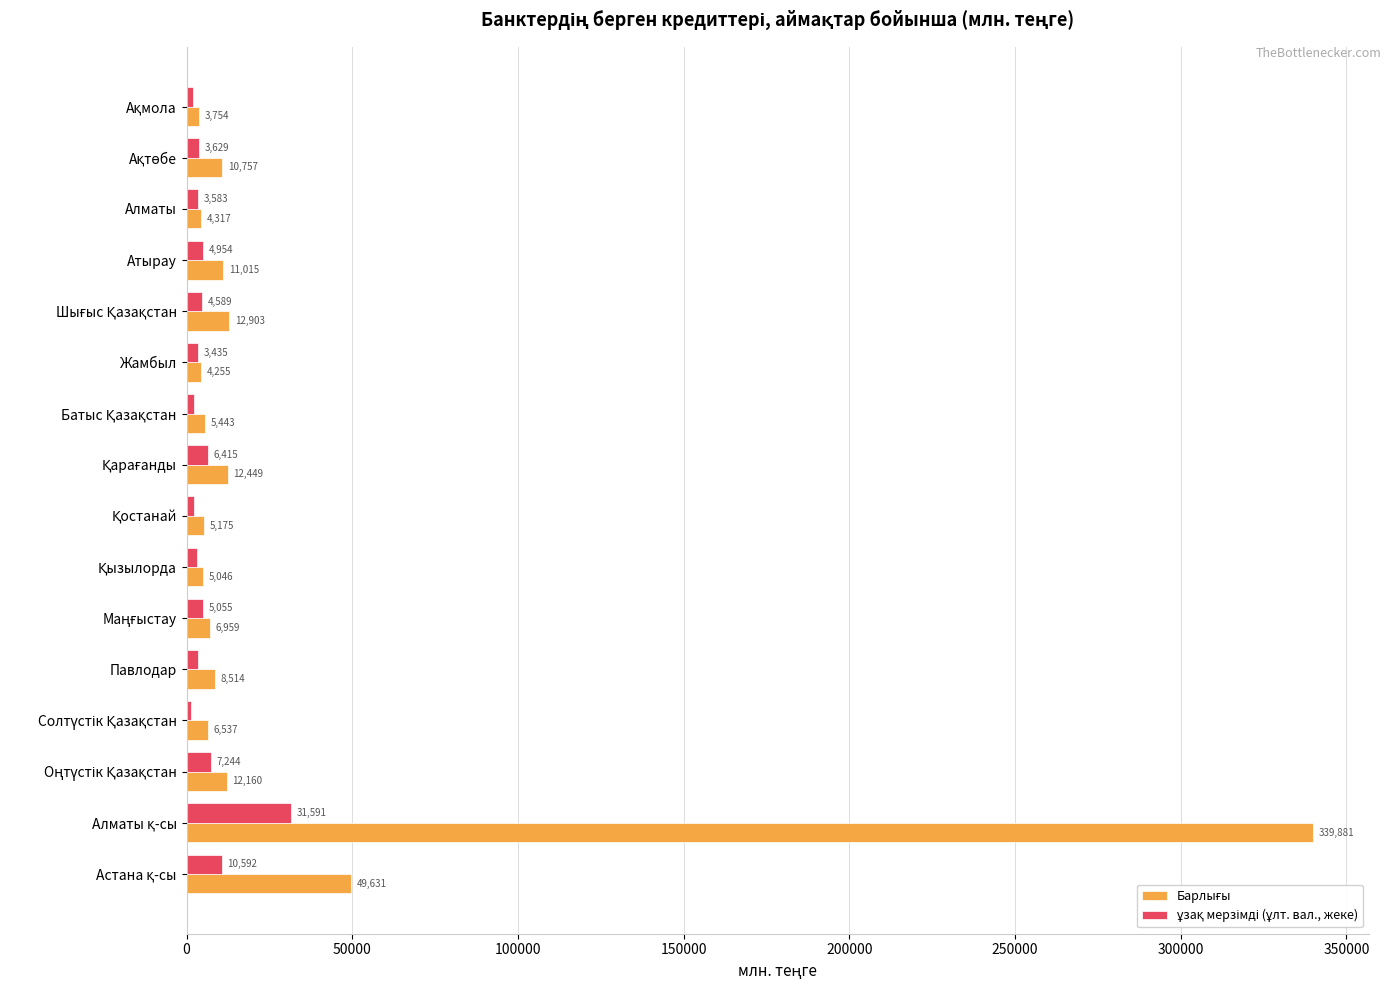

Reading right to left, list all the values displayed in this chart.

Барлығы: 49630.7	339881.1	12159.7	6537.5	8514.2	6959.5	5045.5	5174.8	12448.7	5442.8	4254.6	12903.2	11015.3	4317.5	10757.3	3753.7
ұзақ мерзімді (ұлт. вал., жеке): 10591.7	31590.6	7243.8	1441.1	3292.9	5055.0	2993.6	2143.9	6414.8	2371.2	3435.0	4588.8	4953.9	3582.8	3628.8	1818.4